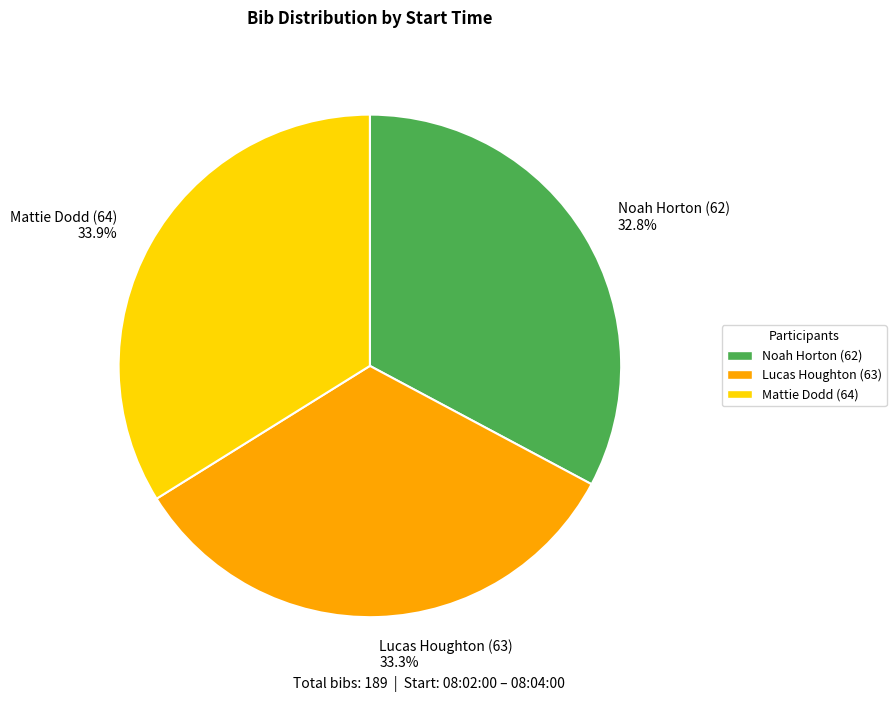

Is there any slice that represents more than half of the pie?

No